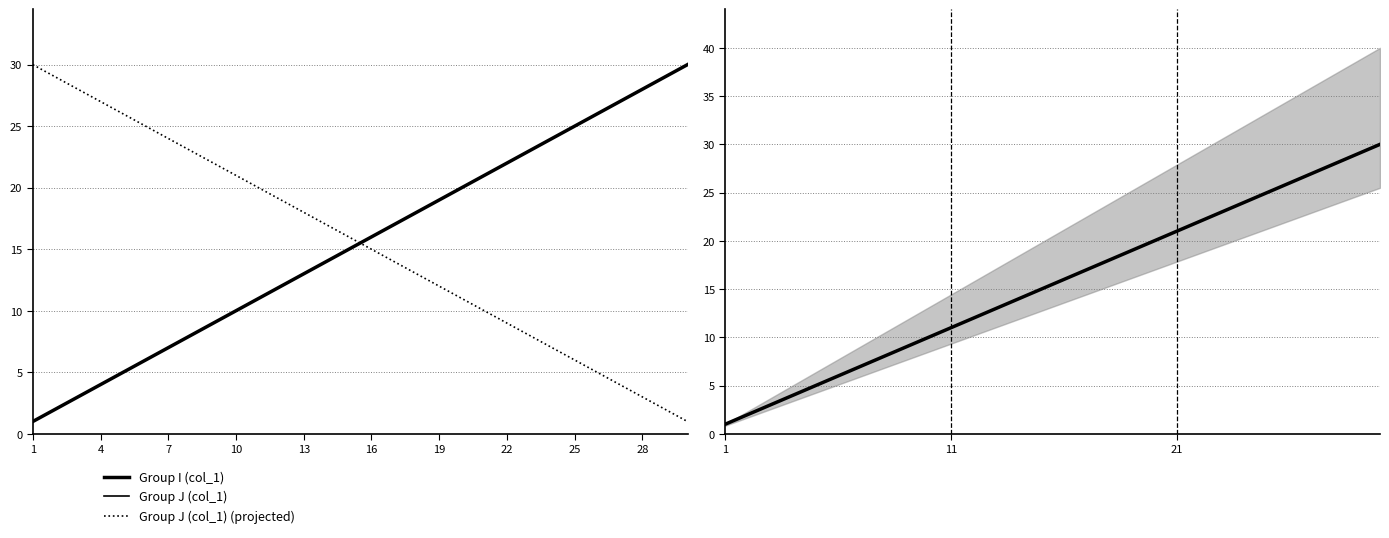

Which label corresponds to the largest value in the chart?

29